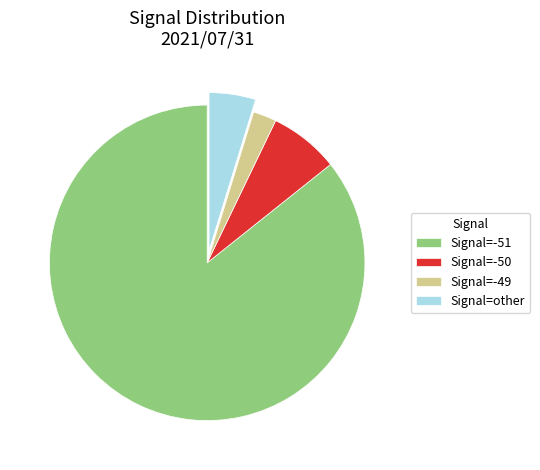

Do Signal=other and Signal=-51 together represent more than half of the pie?

Yes